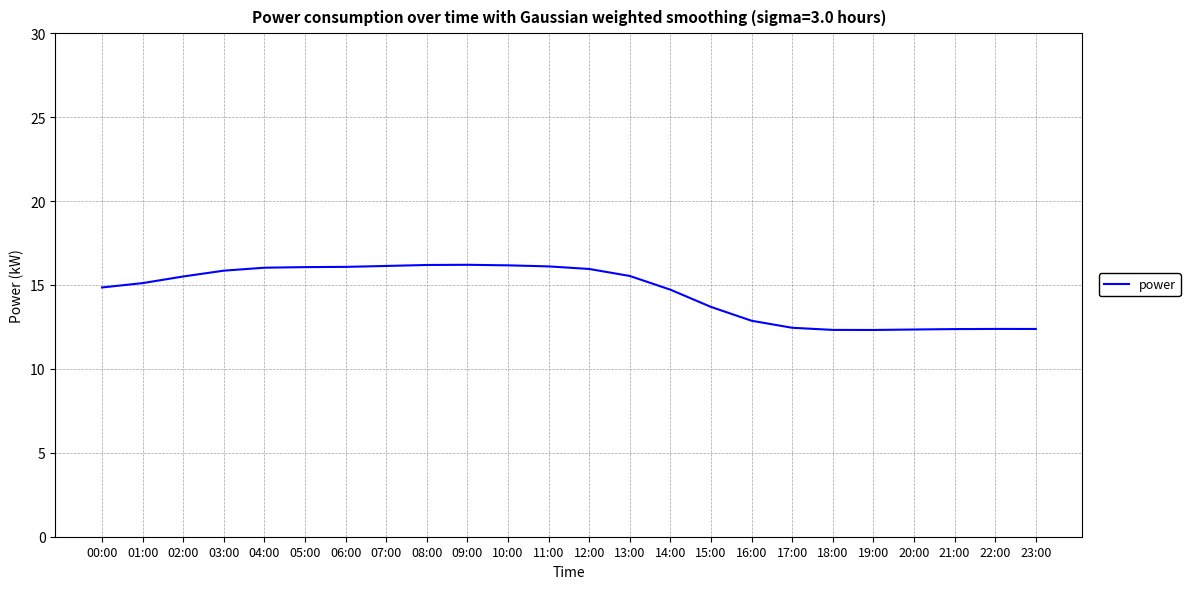

What position from the right is 22:00?

2